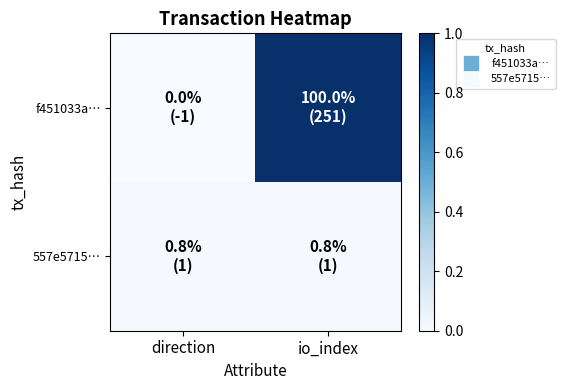

Which series has the largest range (max minus min)?

f451033a…